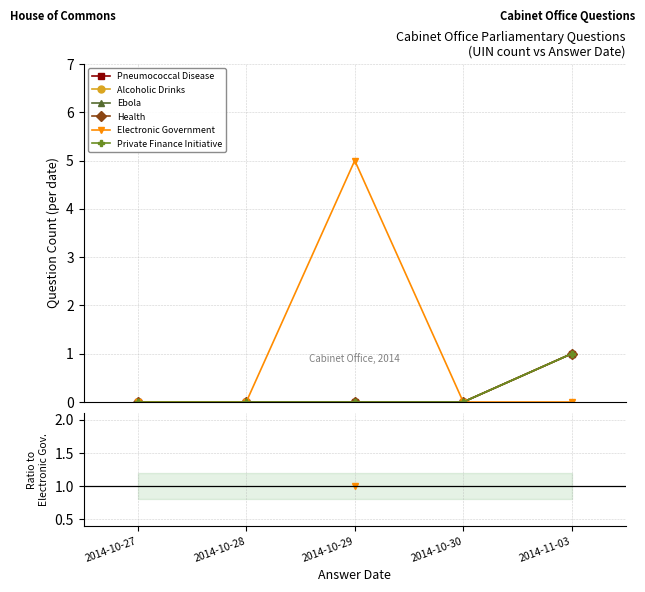

True or false: Pneumococcal Disease and Electronic Government cross at least once.

False